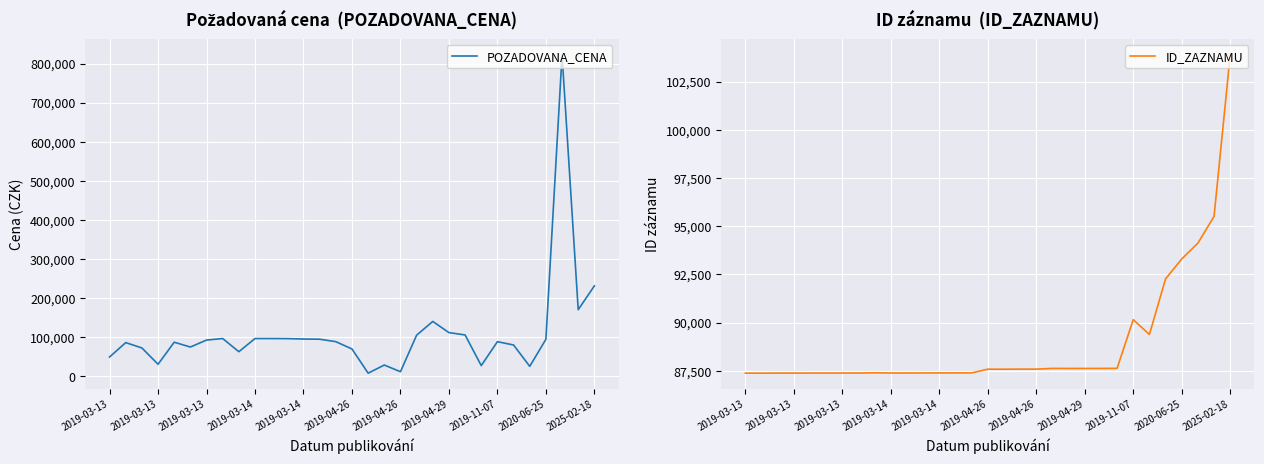

Is the value of POZADOVANA_CENA at 2019-03-13 greater than the value of ID_ZAZNAMU at 2025-02-18?

No